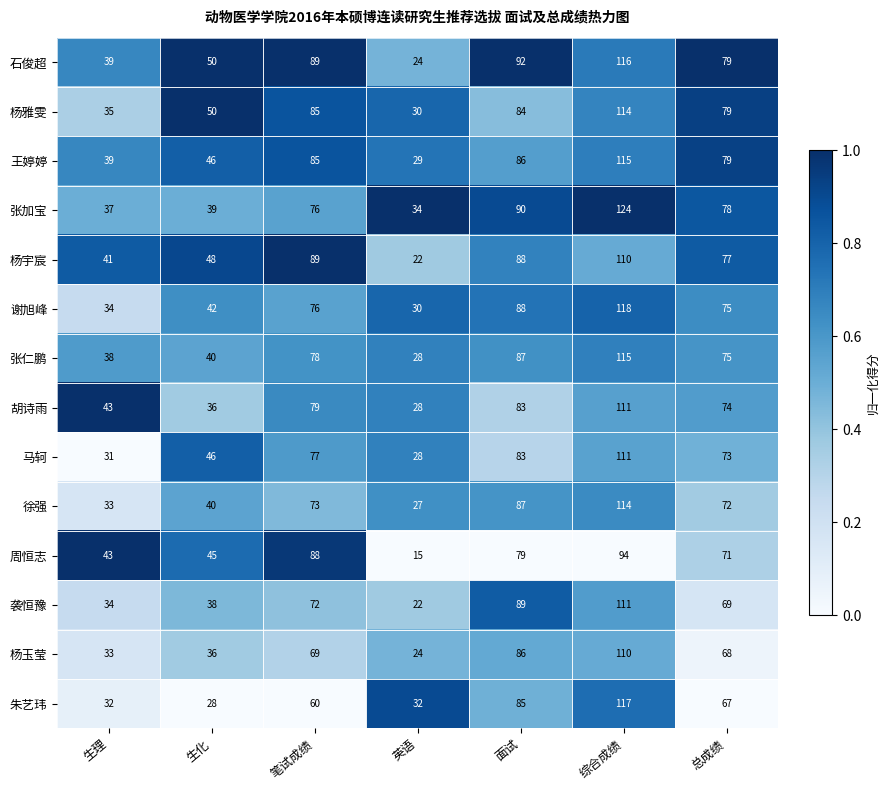

Is the value of 杨雅雯 at 笔试成绩 greater than the value of 张加宝 at 生理?

Yes